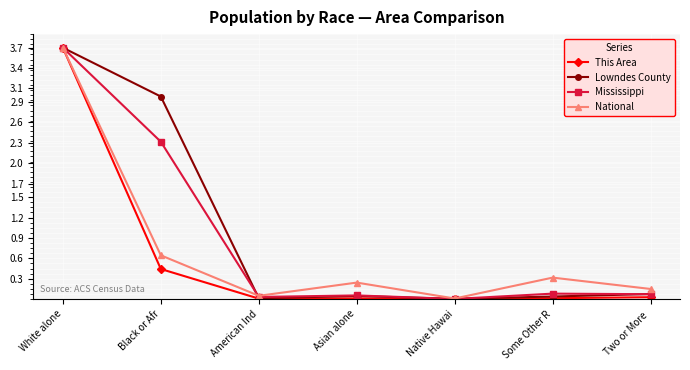

The value of Mississippi at Two or More  is 0.1. True or false?

True